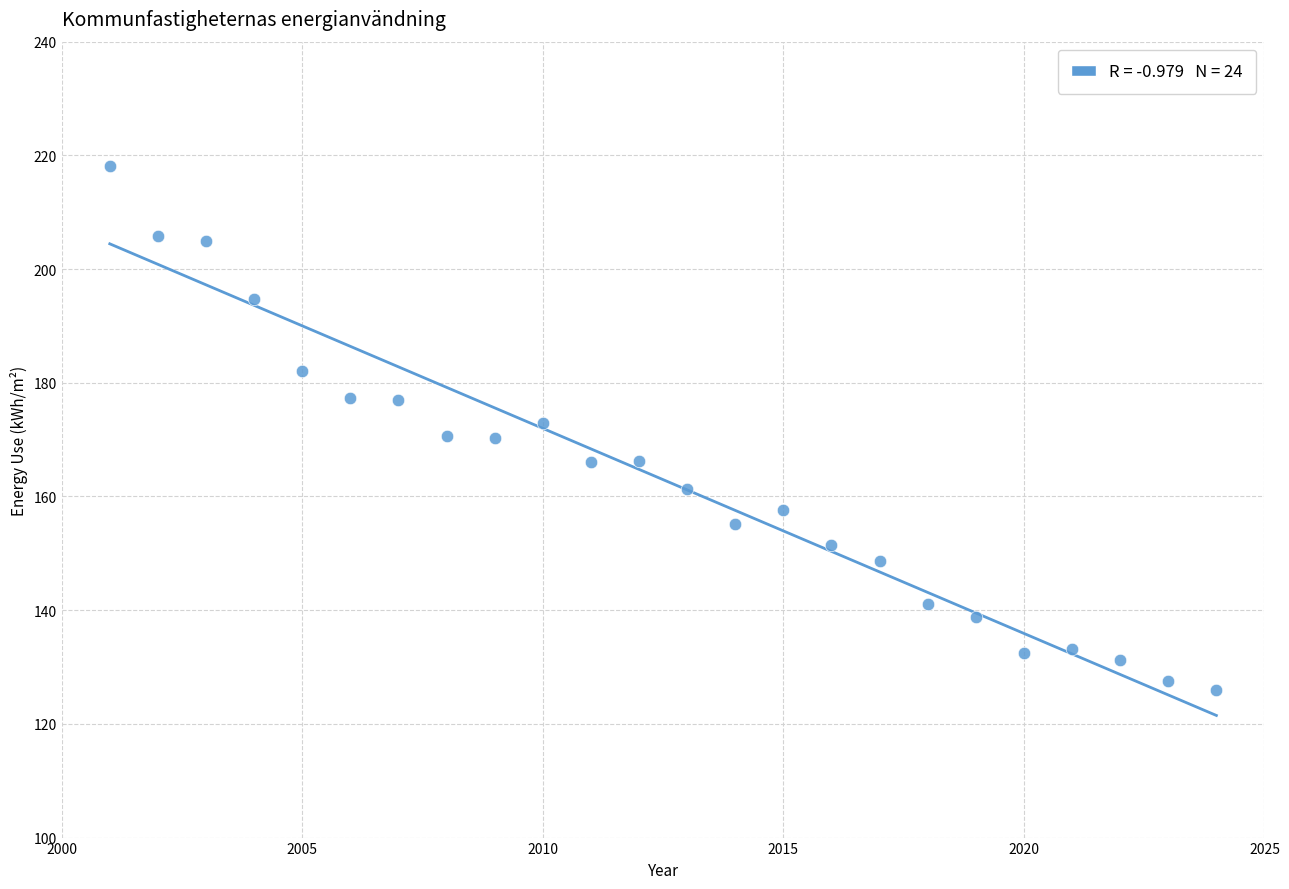

What is the range of Y values (max minus min)?

92.2